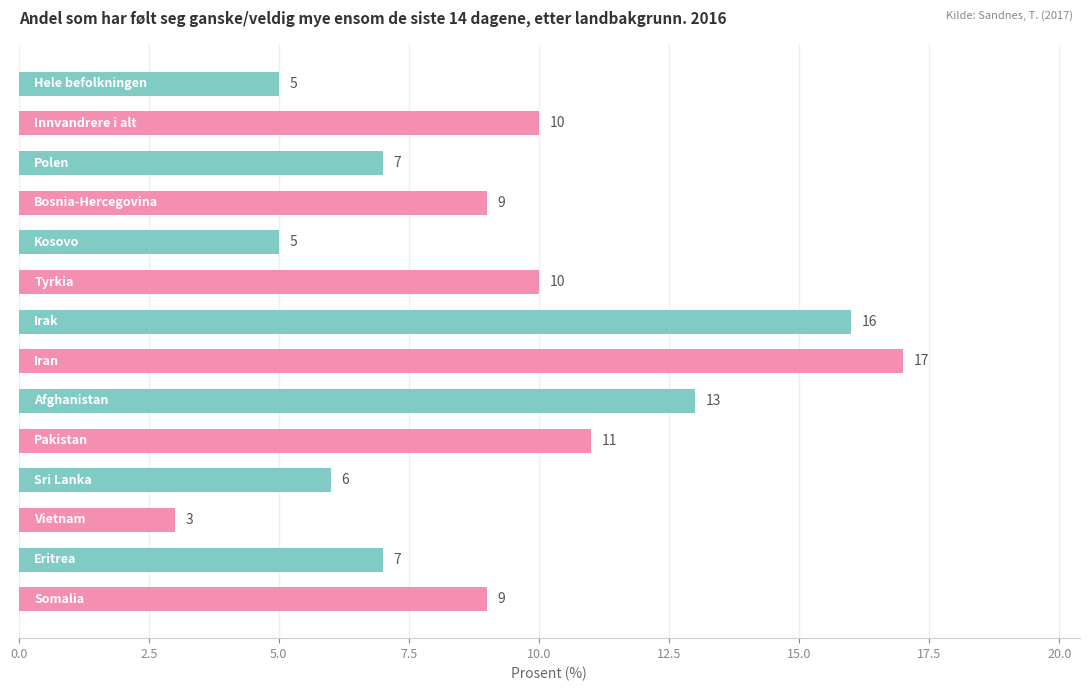

Count the number of categories in the chart.

14